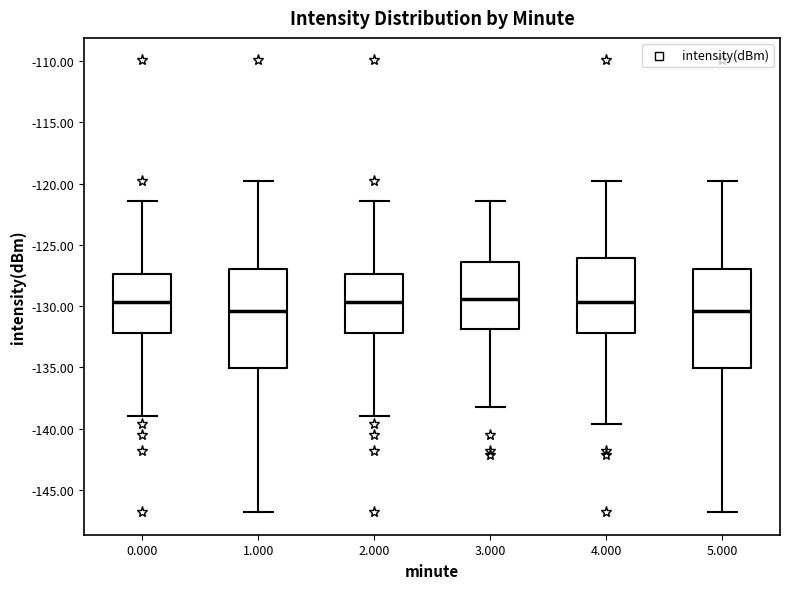

Reading left to right, read every box against the y-axis: the position of its median line, the range the box covers, and the ends of its whiskers. The values are not printed on the chart, so give them approximately, as read against the axis.

0.000: median -129.5, box -132.0 to -127.5, whiskers -139.0 to -121.5
1.000: median -130.5, box -135.0 to -127.0, whiskers -147.0 to -120.0
2.000: median -129.5, box -132.0 to -127.5, whiskers -139.0 to -121.5
3.000: median -129.5, box -132.0 to -126.5, whiskers -138.0 to -121.5
4.000: median -129.5, box -132.0 to -126.0, whiskers -139.5 to -120.0
5.000: median -130.5, box -135.0 to -127.0, whiskers -147.0 to -120.0